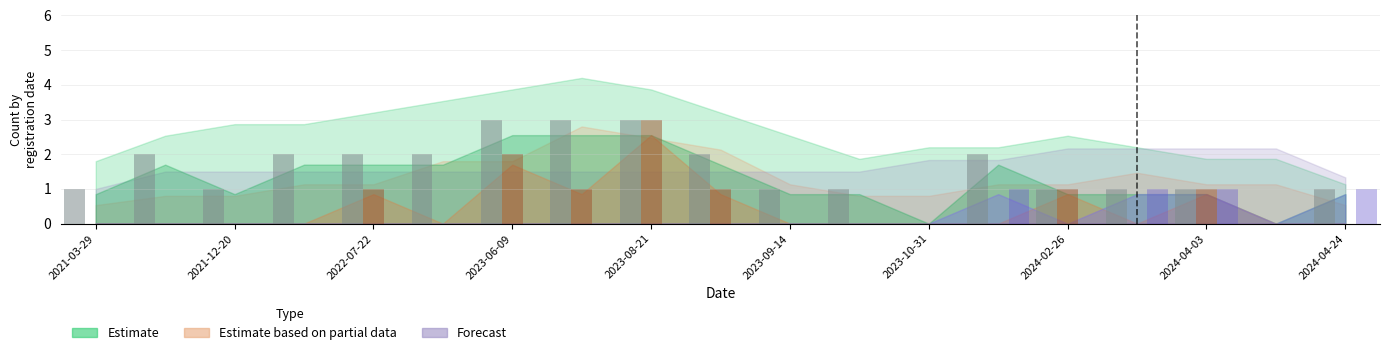

Which series has the largest total across all categories?

Estimate